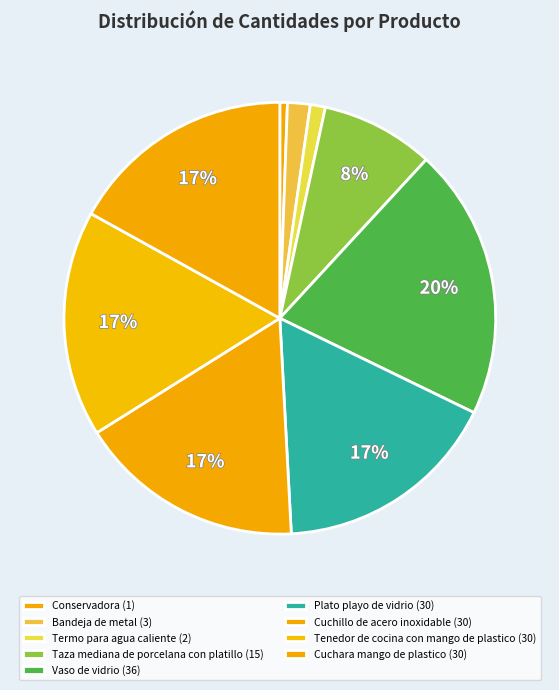

Which has a higher value, Vaso de vidrio or Termo para agua caliente?

Vaso de vidrio